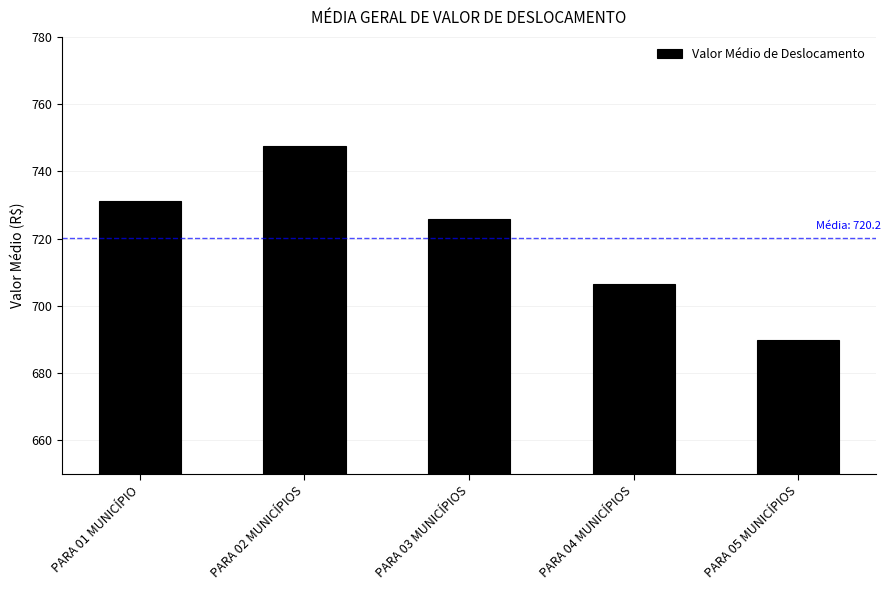

Approximately how many times larger is the value at PARA 01 MUNICÍPIO compared to PARA 05 MUNICÍPIOS?

1.1